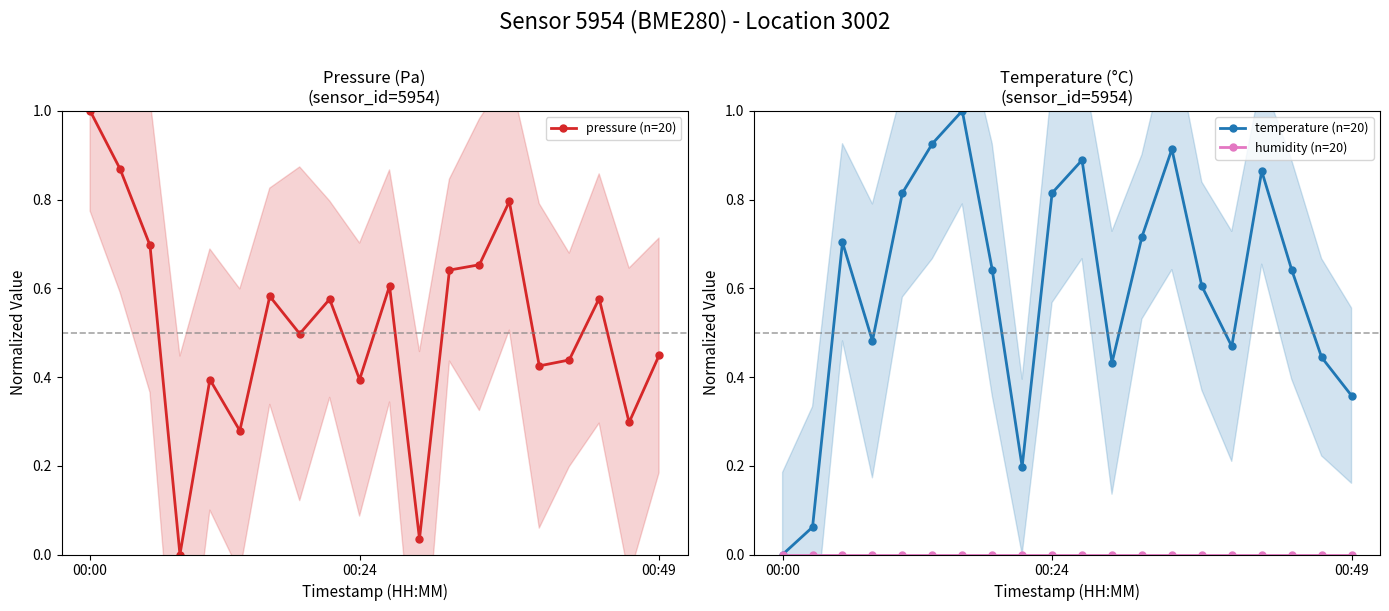

Which has a higher value, 17 or 18?

17